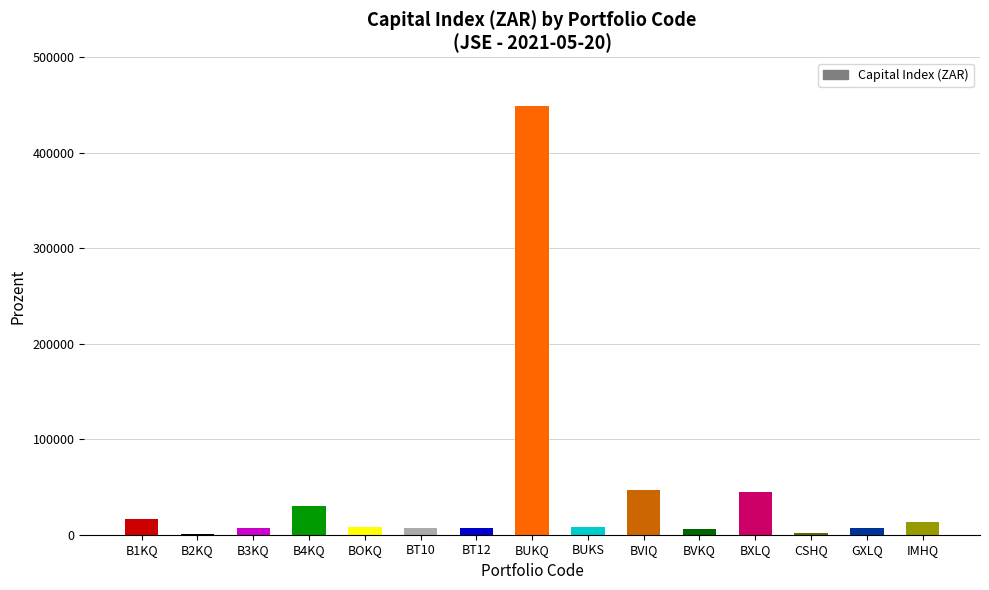

At which label does the data first exceed 7863?

B1KQ